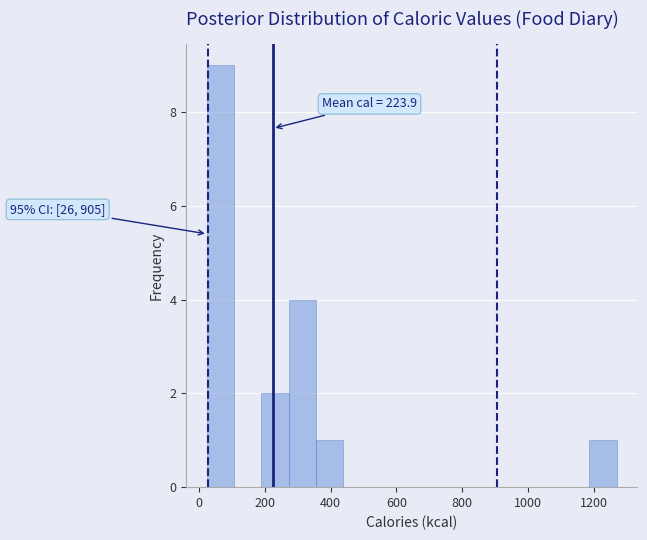

Which range on the x-axis has the tallest bar?

20 to 100